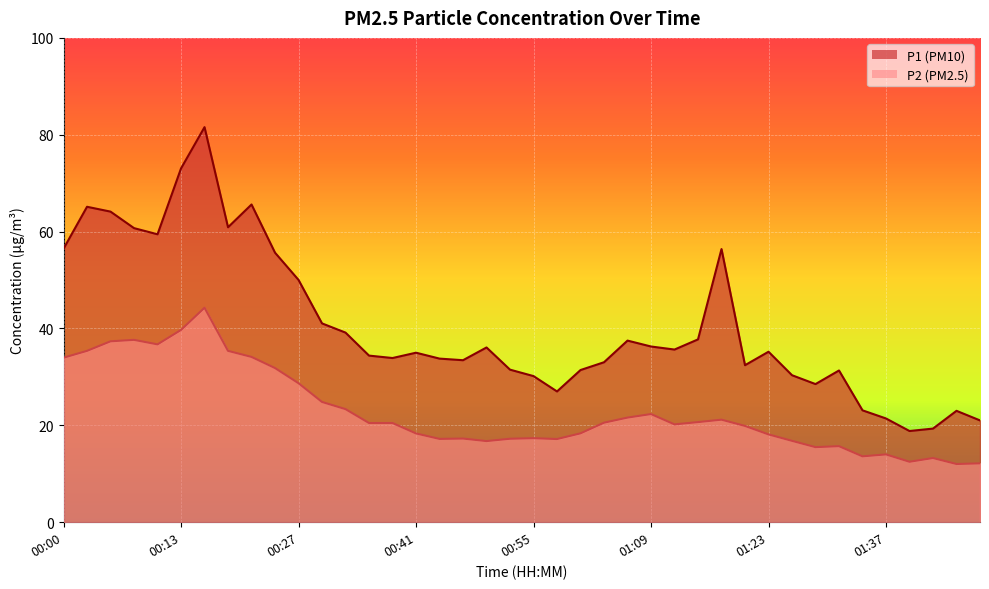

What is the average value of the P2 series?

22.8